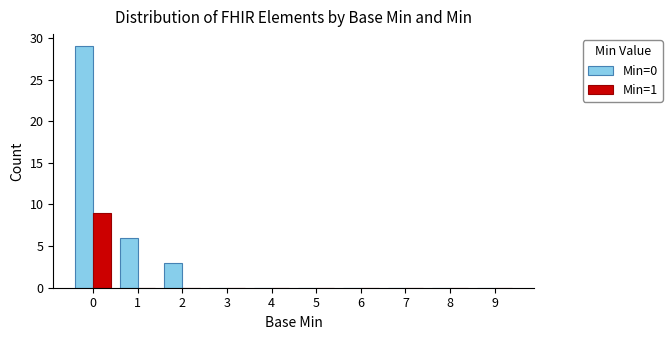

The value of Min=0 at 4 is 12. True or false?

False